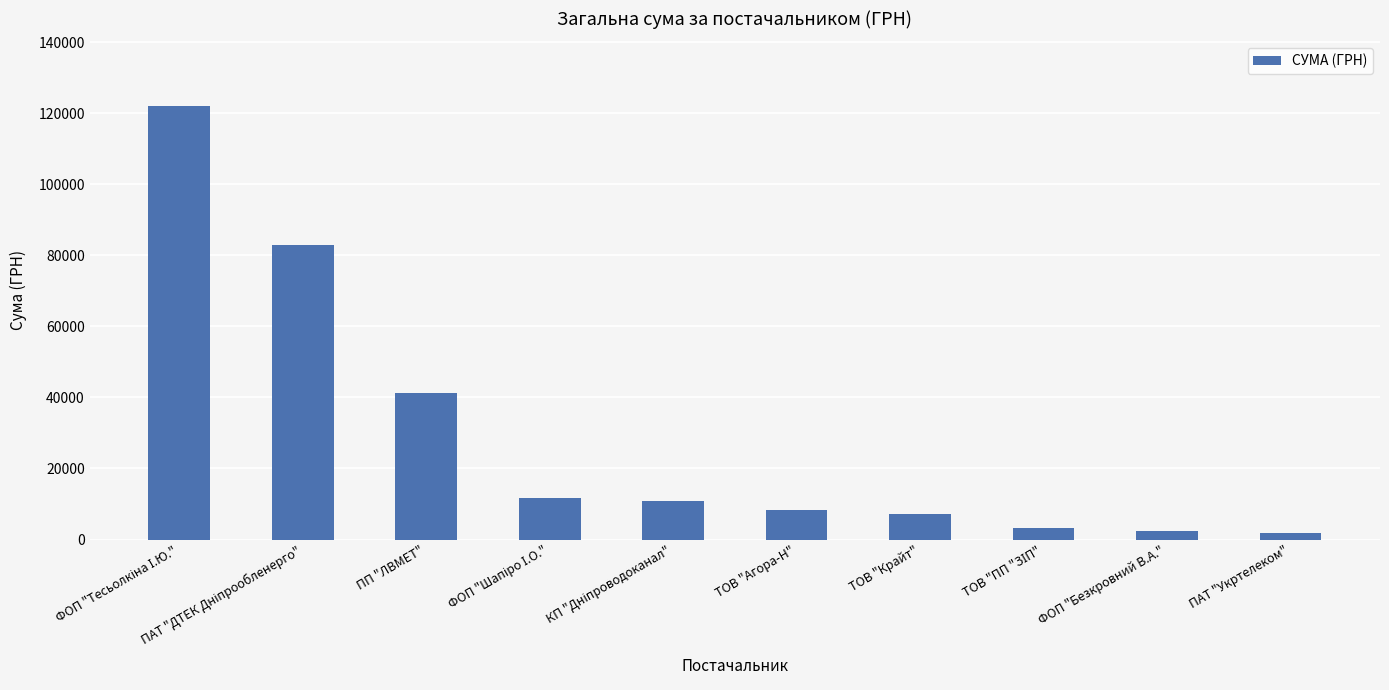

What is the value of the 6th bar from the left?

8251.5